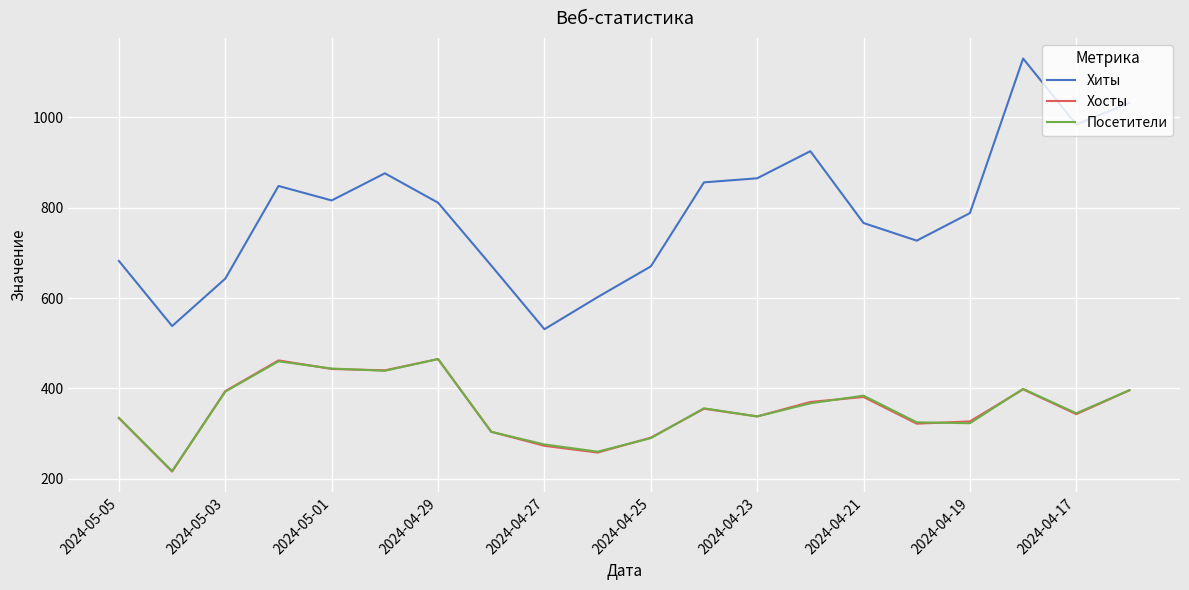

Which series has the largest range (max minus min)?

Хиты